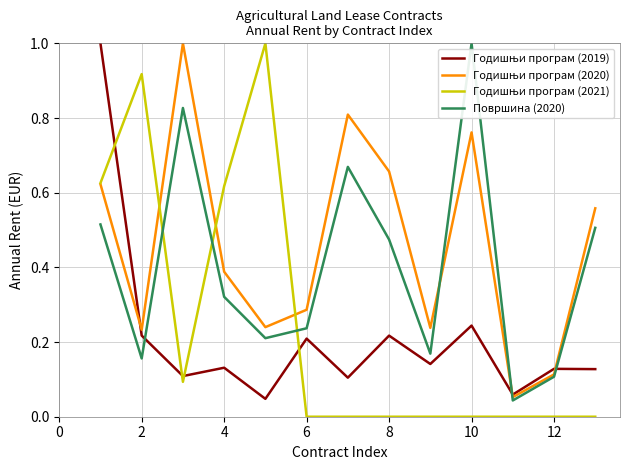

What is the maximum value shown in the chart?

1.0